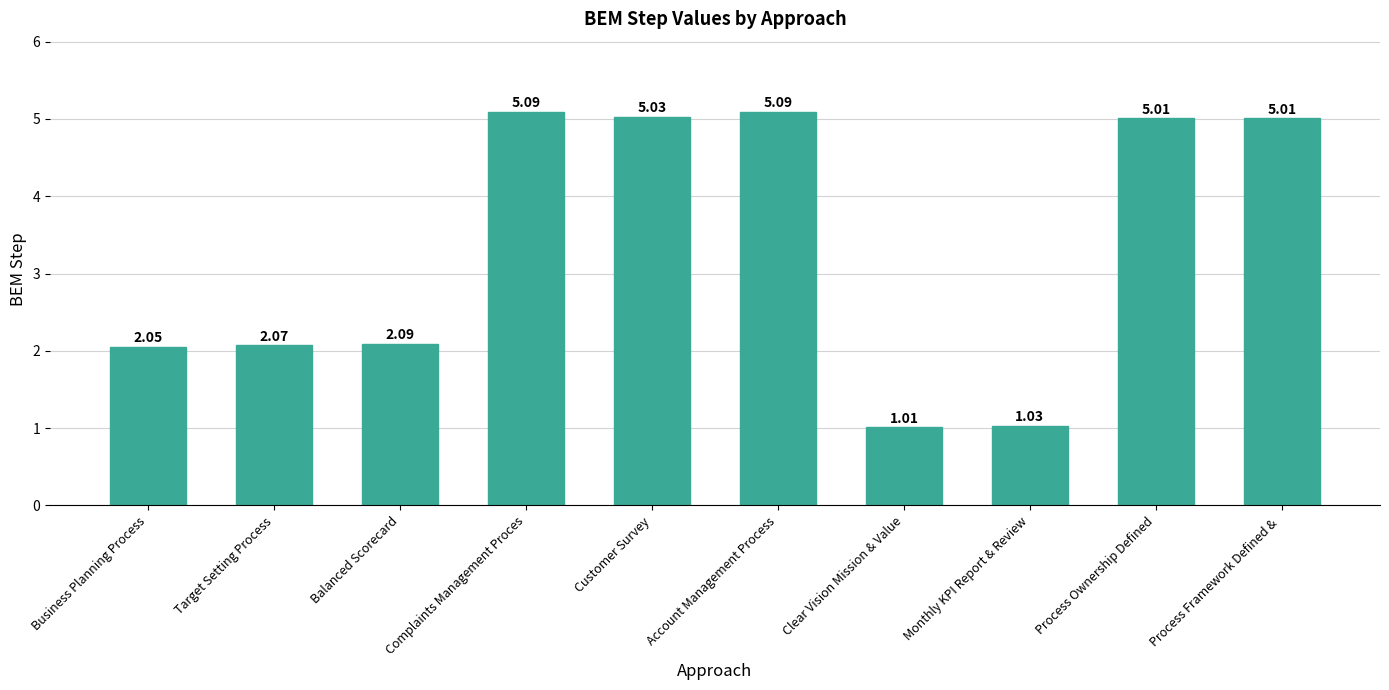

Where does the data first go above 5?

Complaints Management Proces